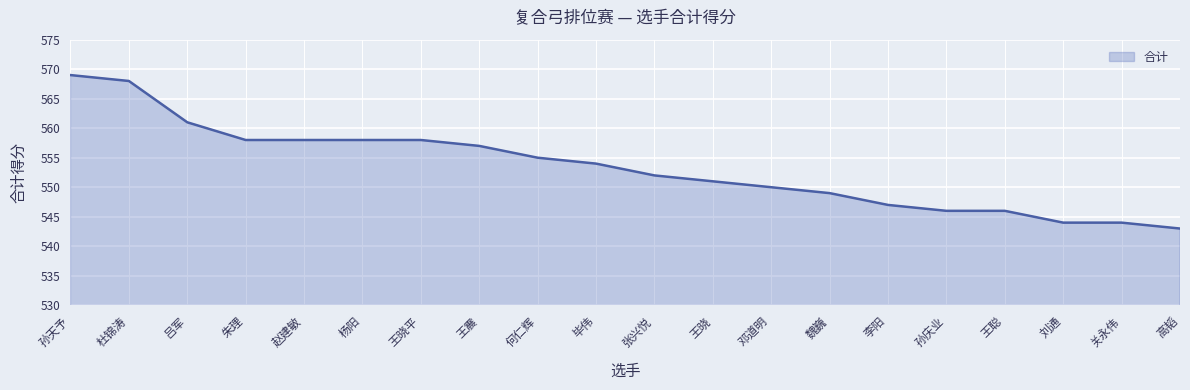

What is the sum of all values?

11068